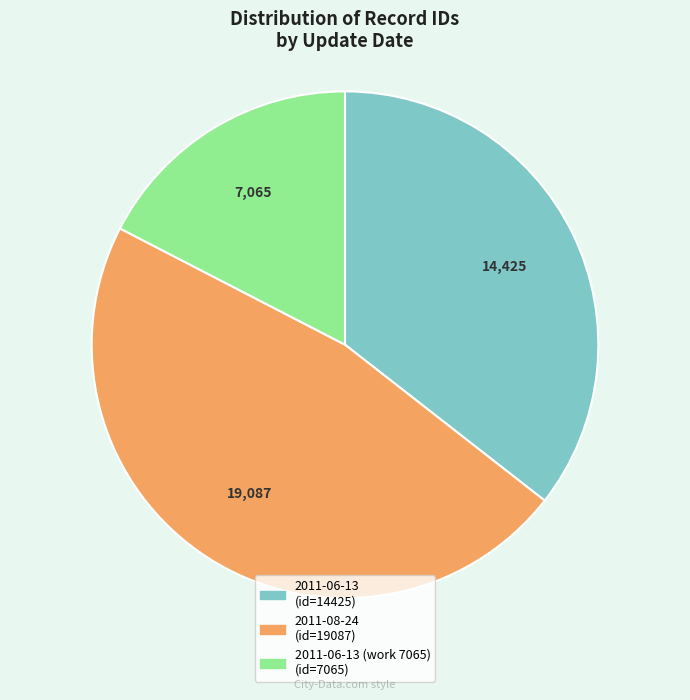

Is there any slice that represents more than half of the pie?

No